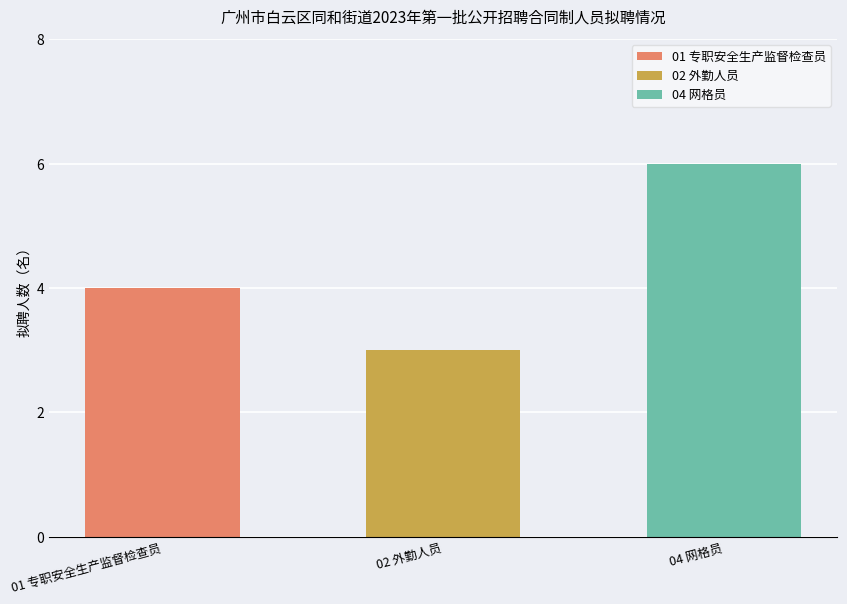

Is it true that the value at 01 专职安全生产监督检查员 is 1?

False